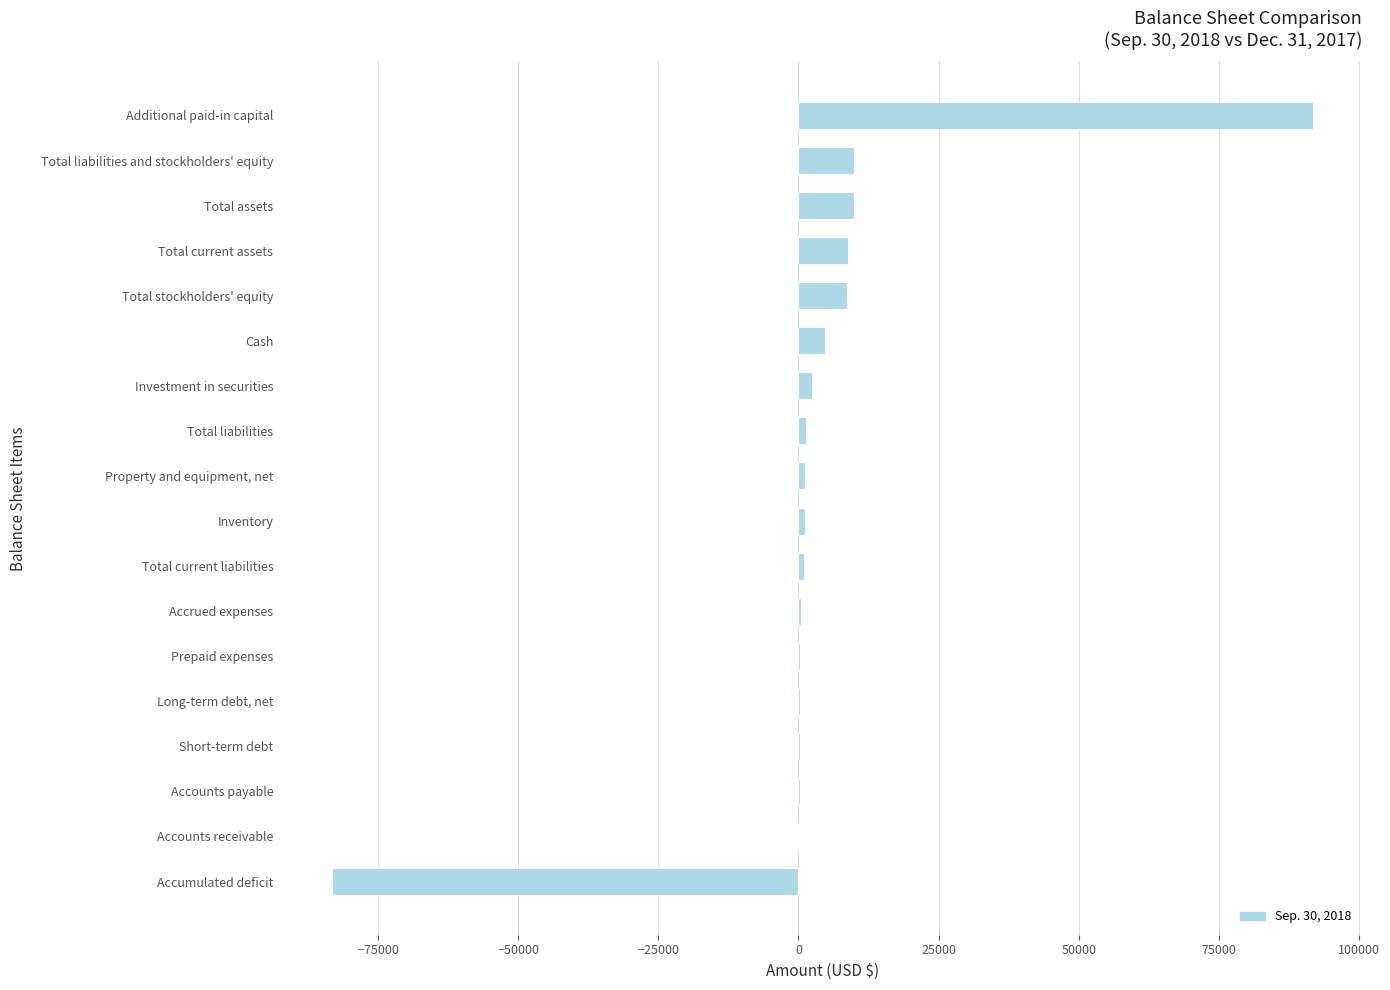

Which label corresponds to the largest value in the chart?

Additional paid-in capital